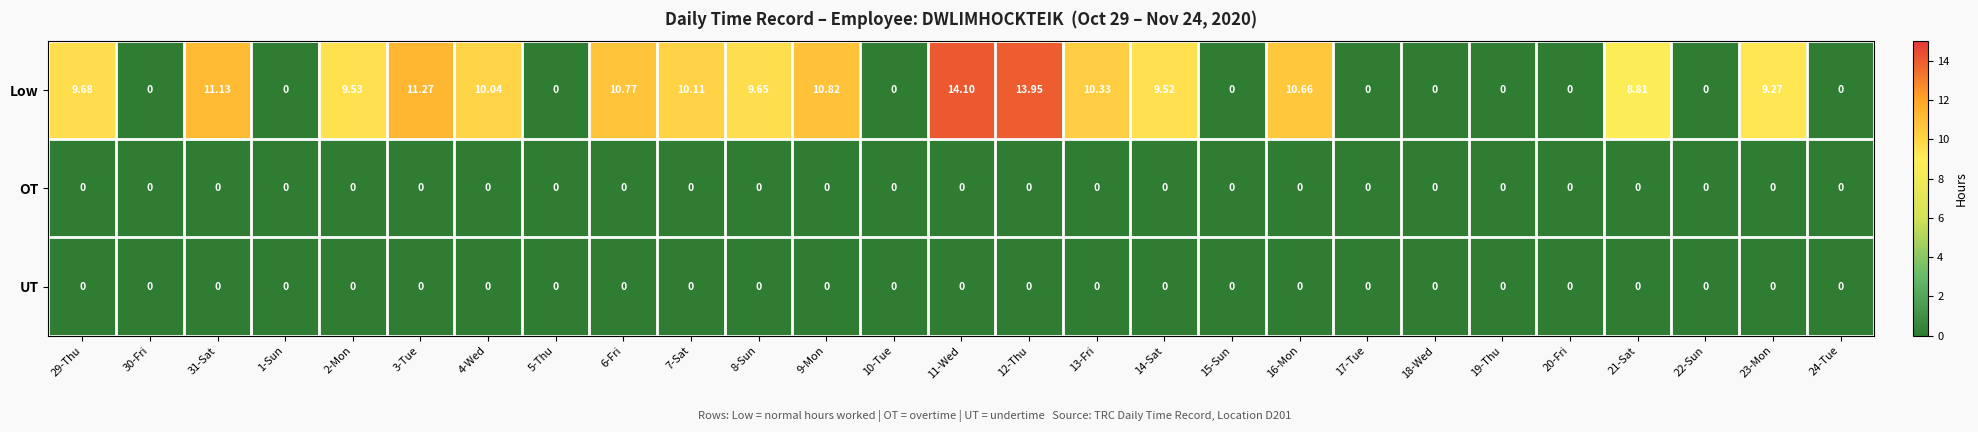

Which series has the widest spread of values?

Low